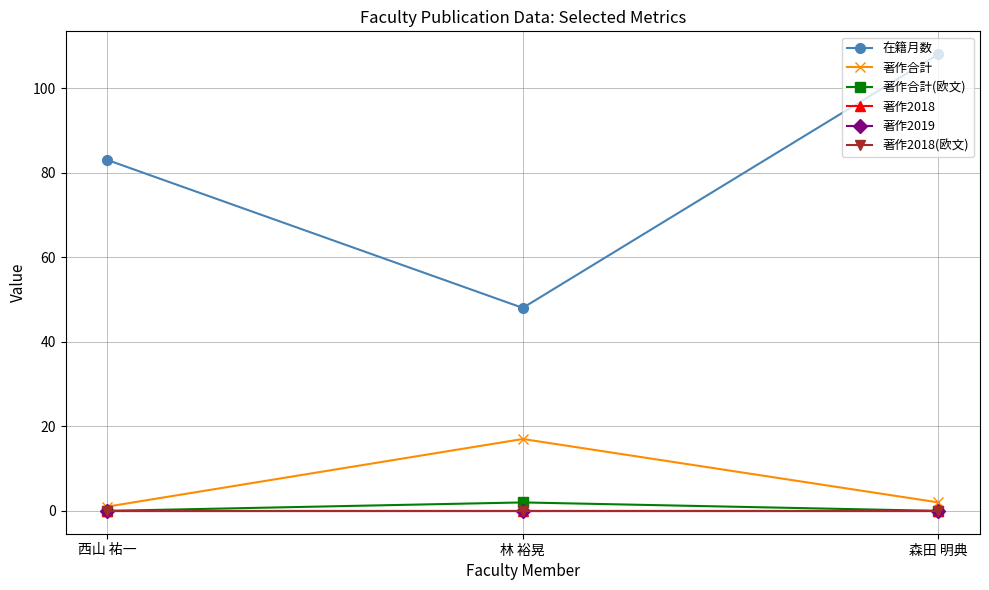

How many lines are shown in the chart?

6